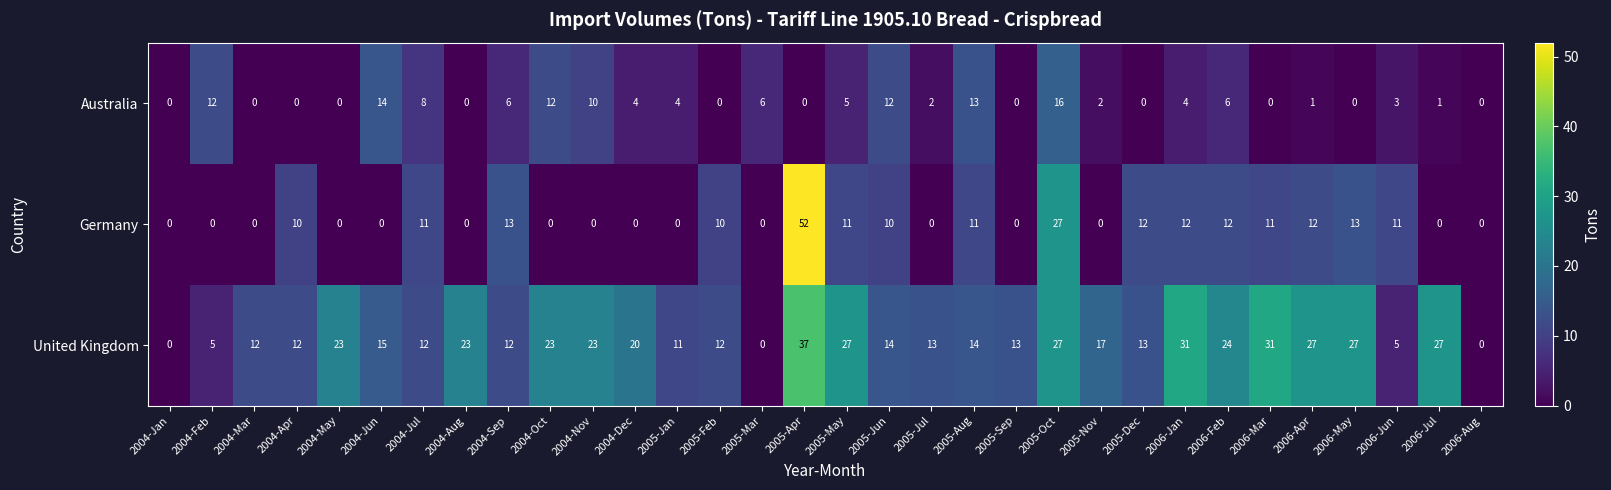

Read the Germany value at 2004-Jul.

11